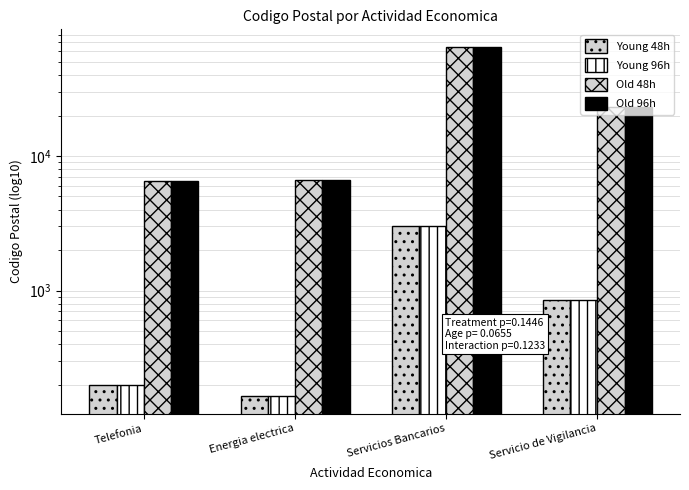

What is the label of the 2nd bar from the right?

Servicios Bancarios